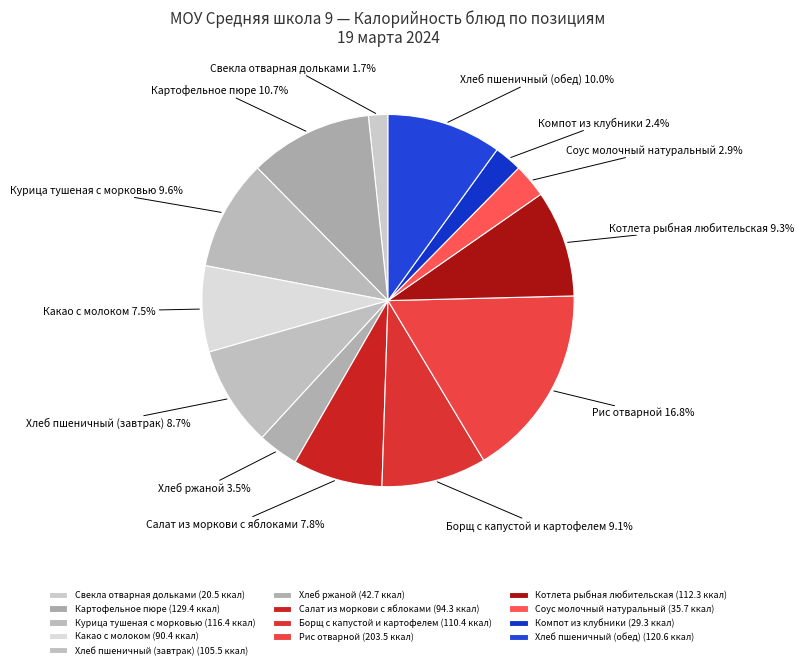

What percentage is the Соус молочный натуральный slice, to the nearest percent?

3%